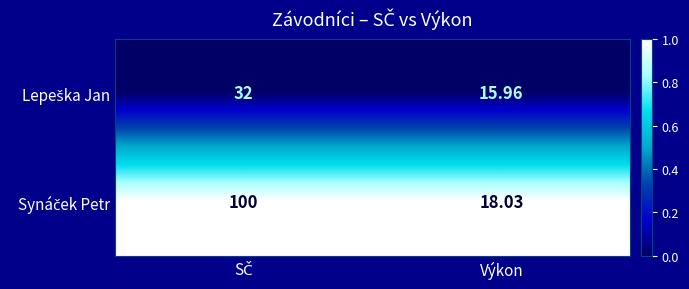

Which label corresponds to the smallest value in the chart?

Výkon